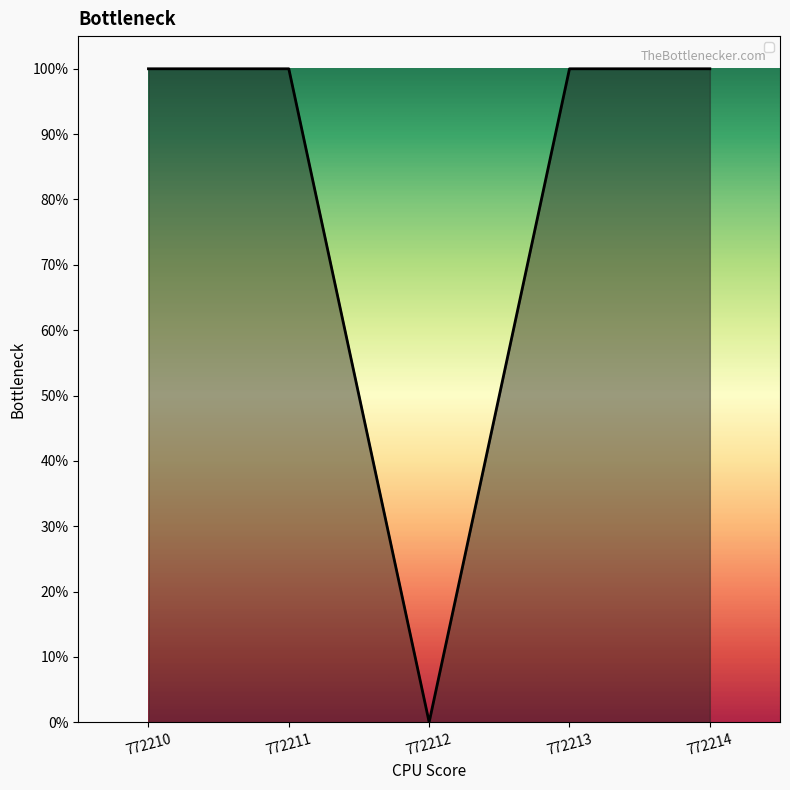

Which label corresponds to the smallest value in the chart?

772212